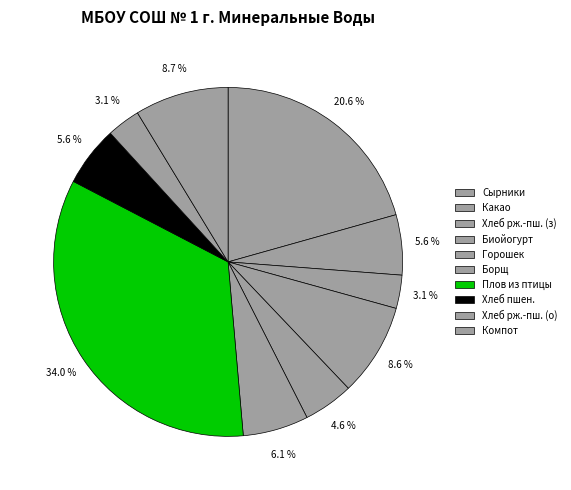

How many slices are in this pie chart?

10